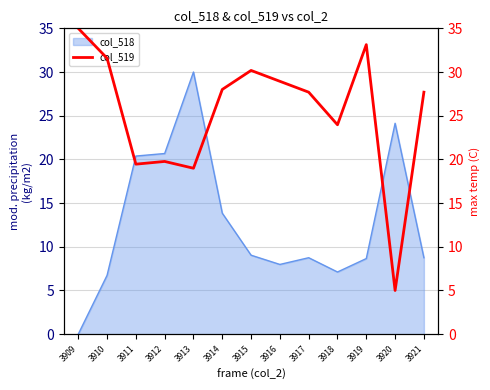

The col_518 series shows 6.7 at 3910. True or false?

True